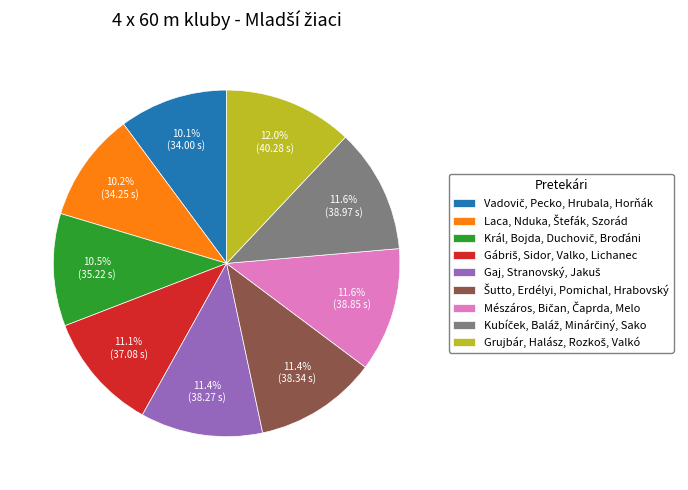

Is there a majority slice in this chart?

No